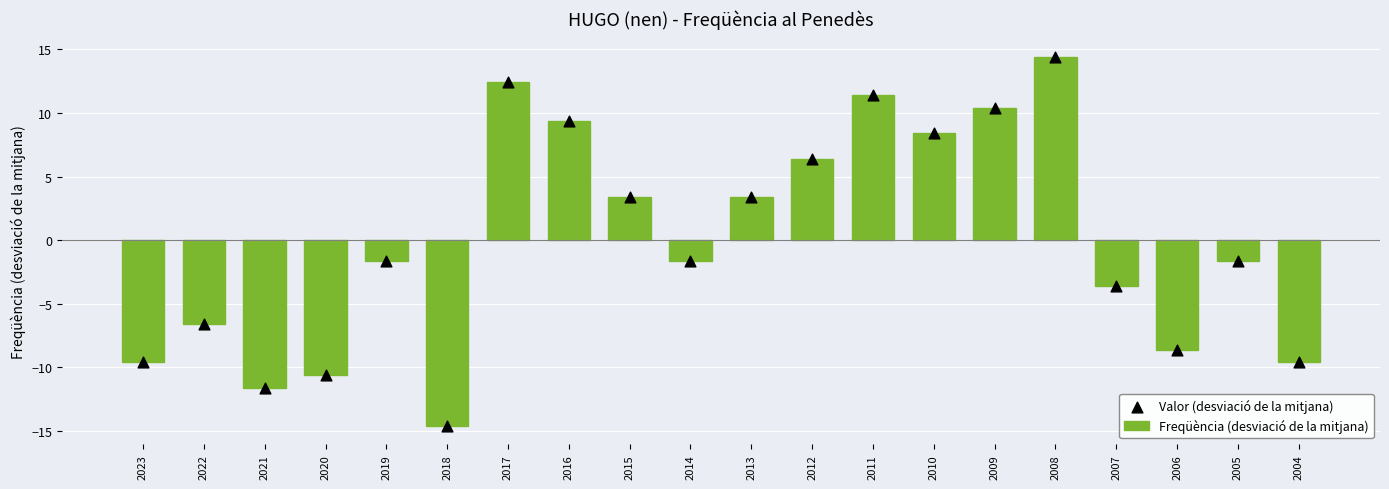

At which category is the sum across all series the highest?

2008